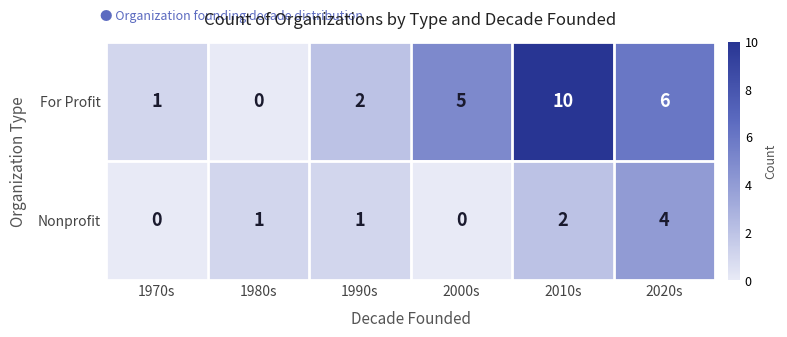

How many Nonprofit values are between 0 and 2?

5